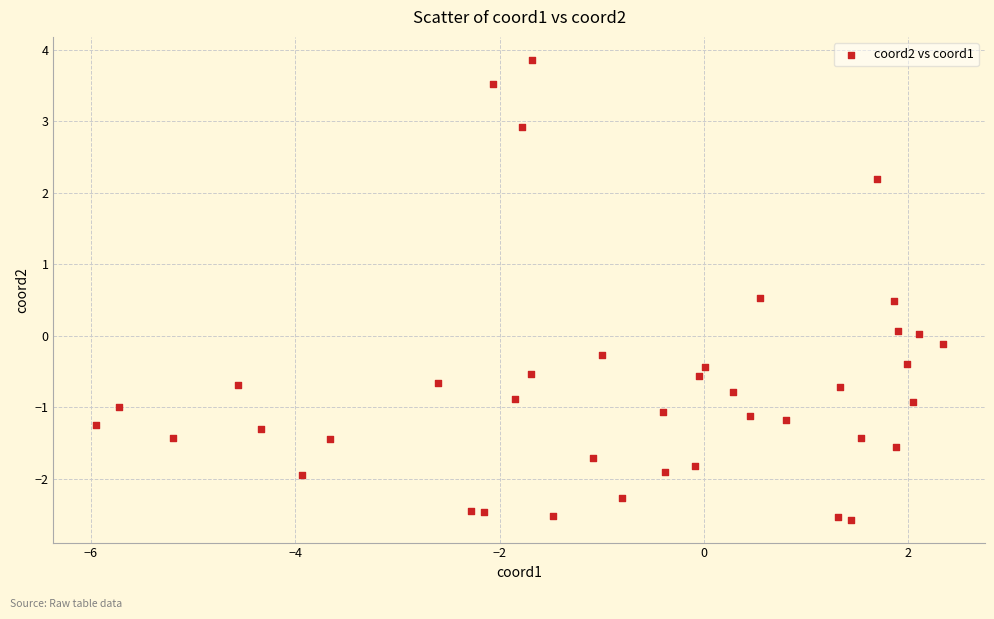

What is the range of Y values (max minus min)?

6.4